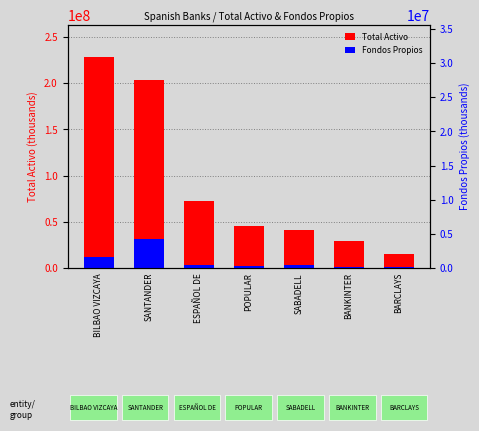

How many data points in Total Activo are less than 45033991?

3